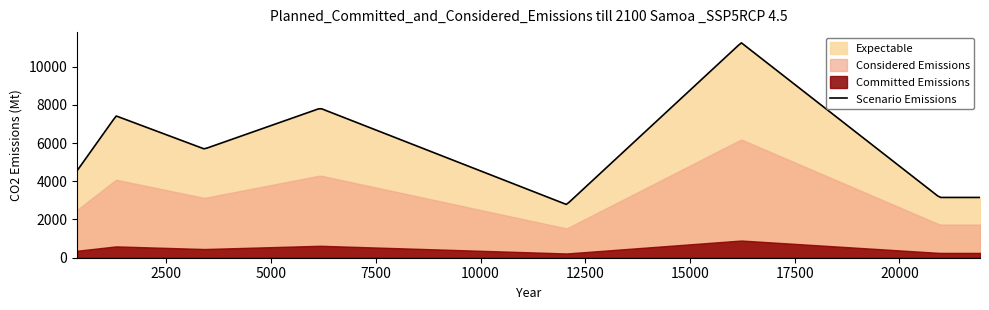

Count the number of data series in this chart.

4